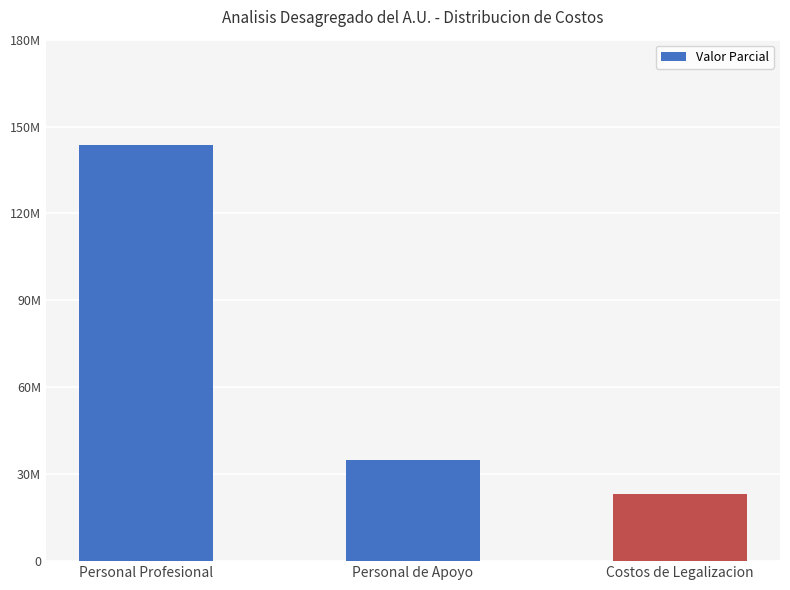

Does the chart contain any negative values?

No